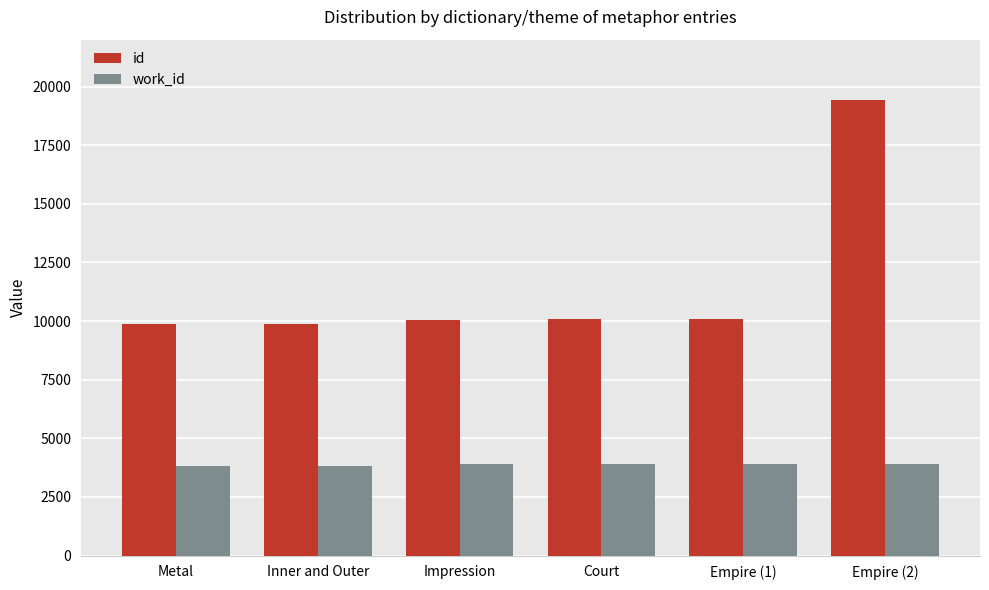

What is the spread (max minus min) of values at Empire (1)?

6183